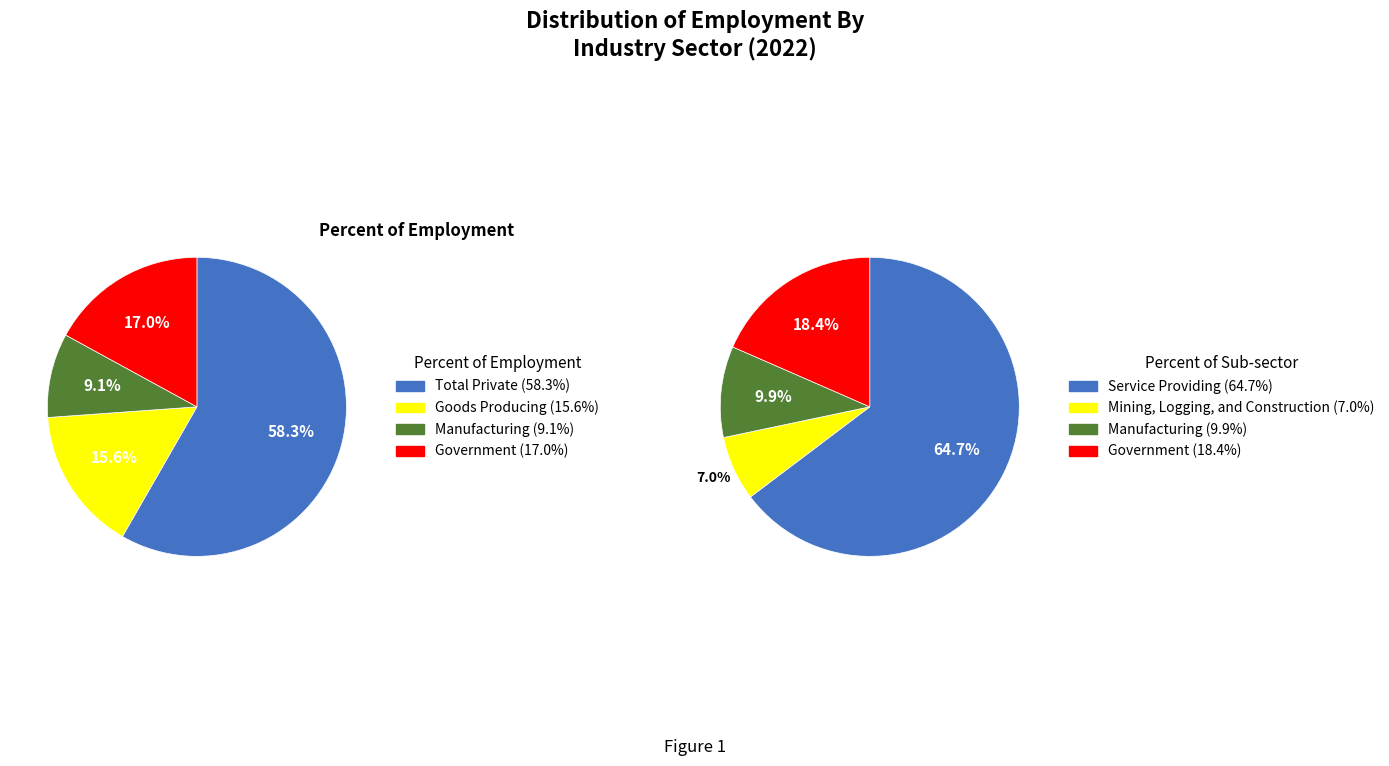

Which slice is the smallest?

Mining, Logging, and Construction